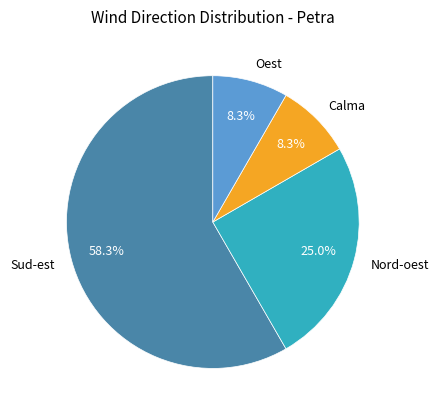

True or false: Calma accounts for 8% of the total.

True